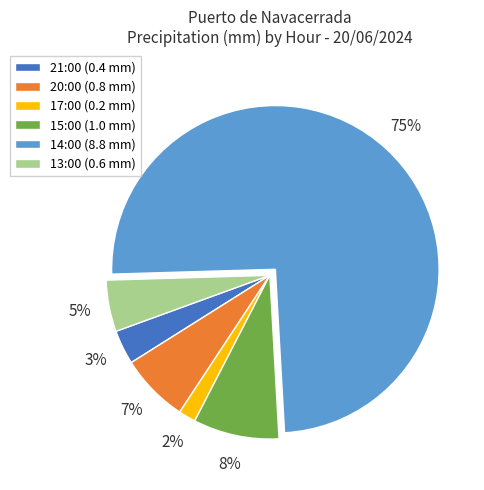

Does any single category account for the majority?

Yes